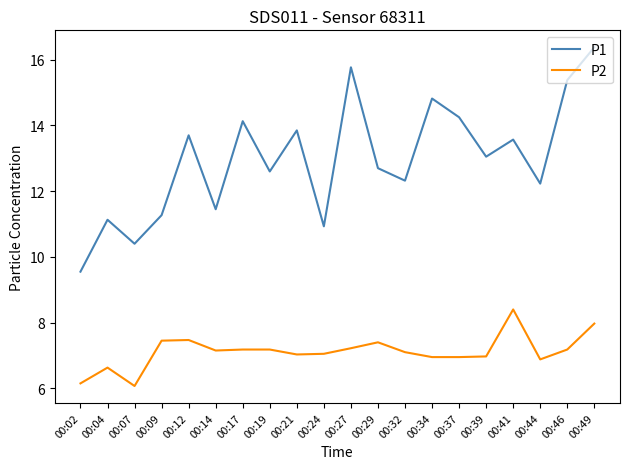

Read the P2 value at 00:19.

7.2